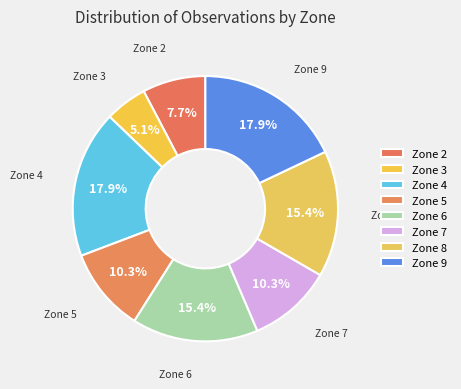

Does Zone 6 account for over 50% of the chart?

No